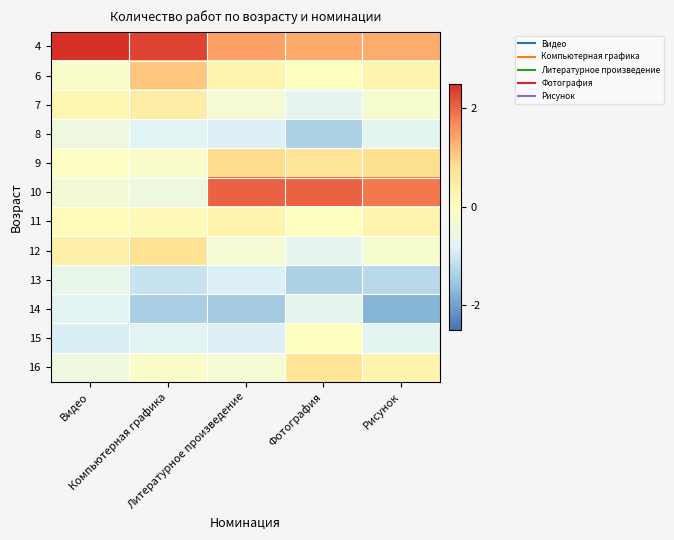

What is the difference between the highest and lowest values at Литературное произведение?

3.5